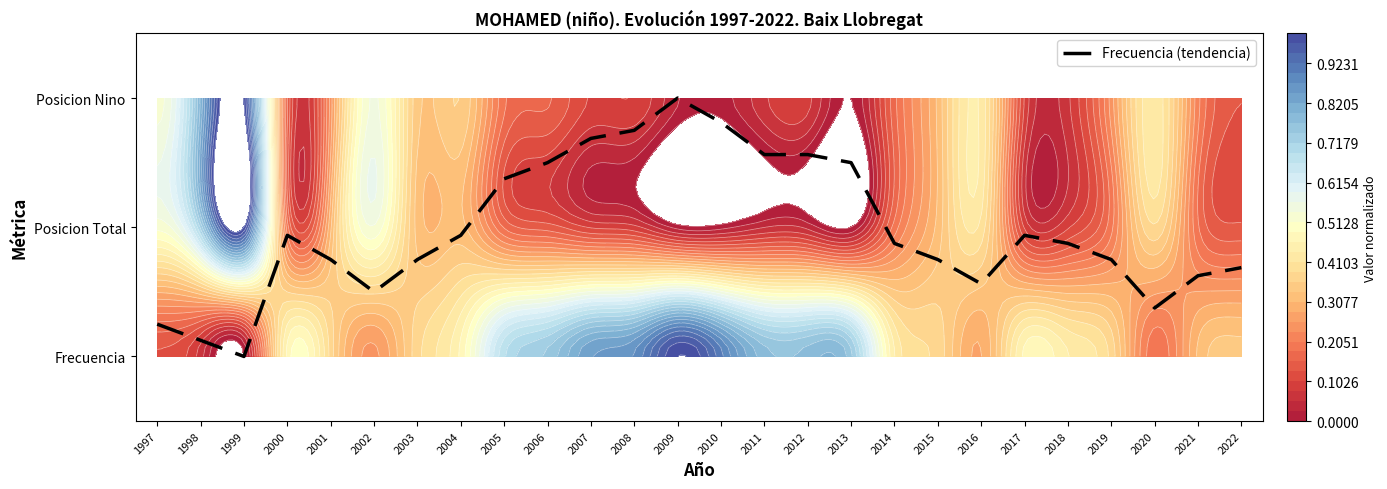

How many series are shown in this chart?

1